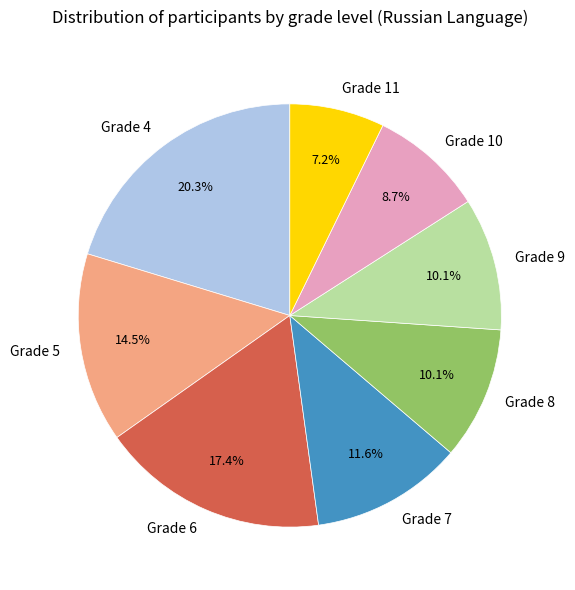

Which category has the smallest portion of the pie?

Grade 11